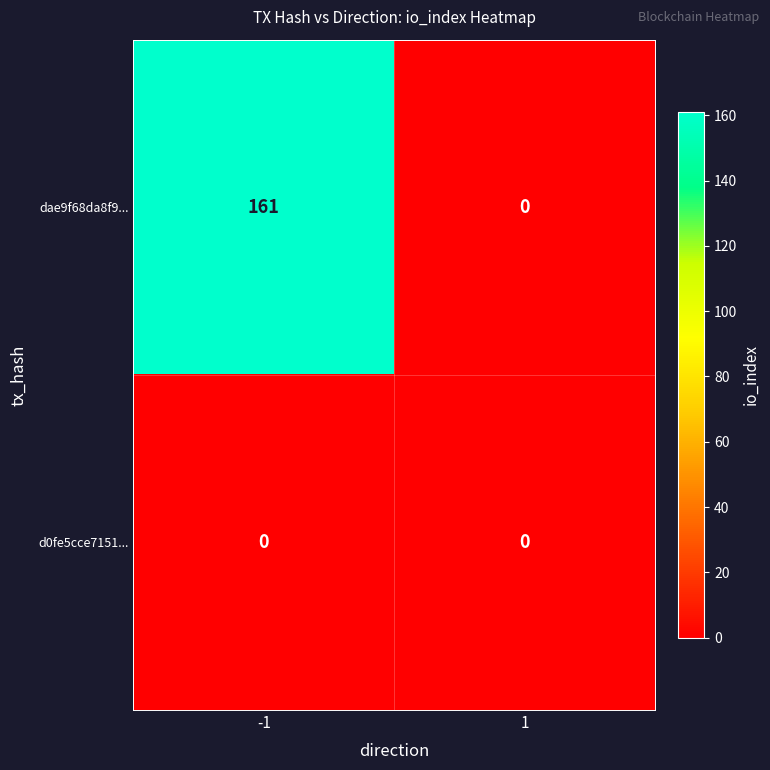

What is the difference between the maximum and minimum values in the dae9f68da8f9... series?

161